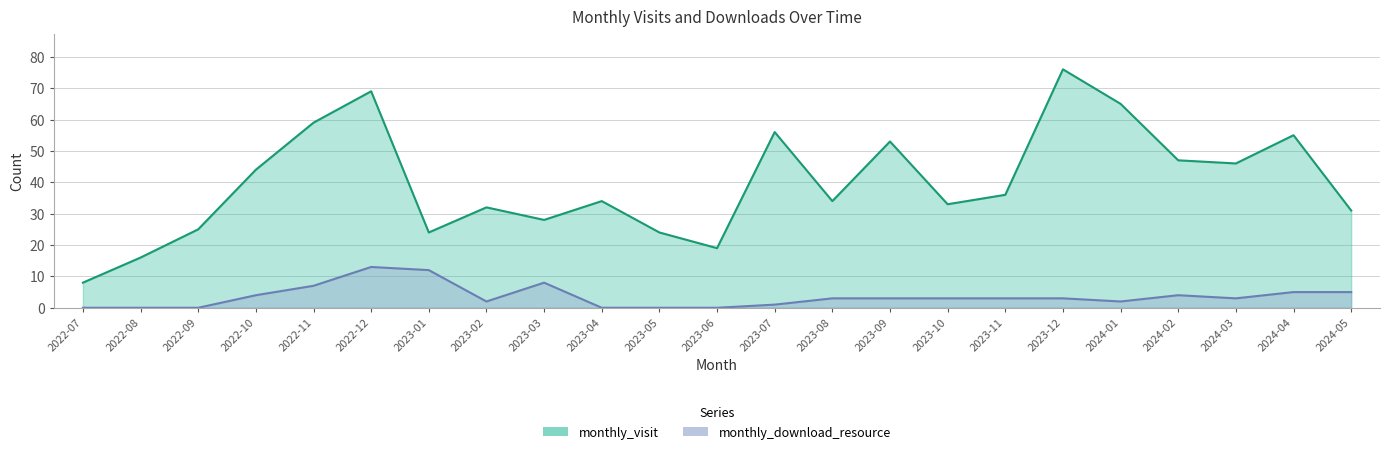

What is the value of the monthly_download_resource point at the 15th from the left?

3